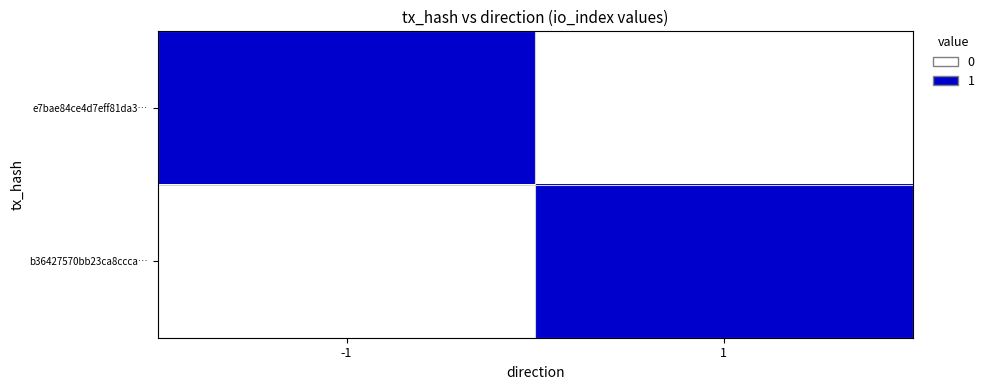

Which series has the largest total across all categories?

e7bae84ce4d7eff81da3…